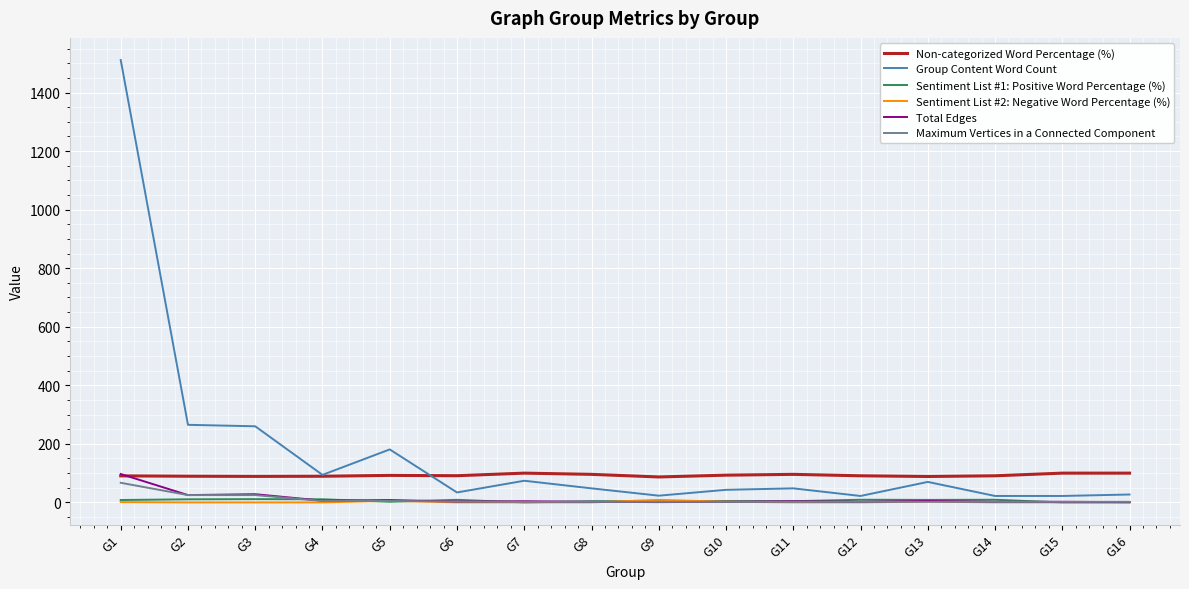

Does the chart display data point markers on the line(s)?

No